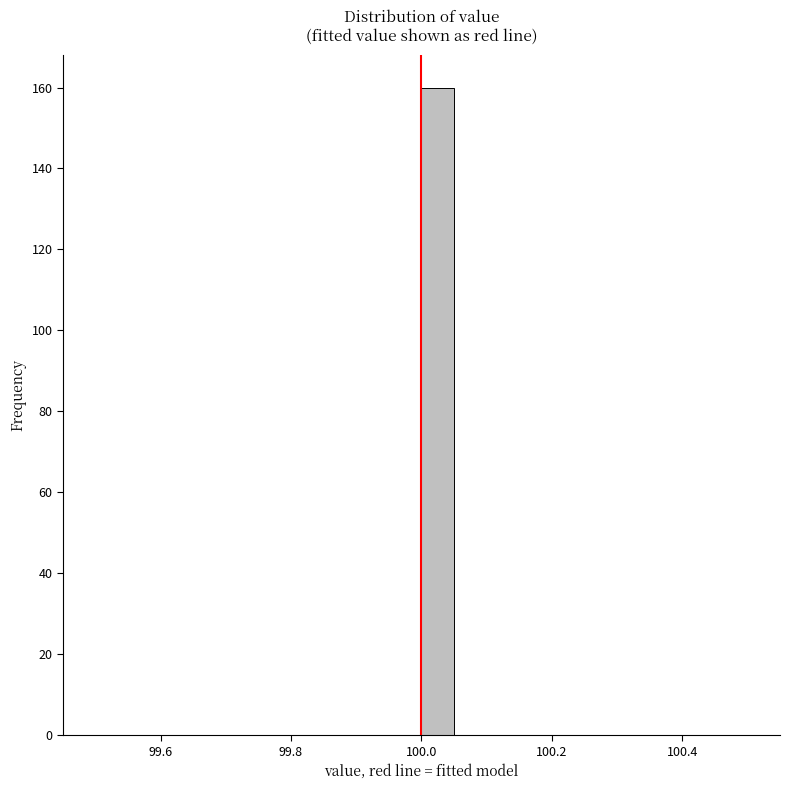

Read against the x-axis, roughly where is the centre of the tallest bar?

100.02